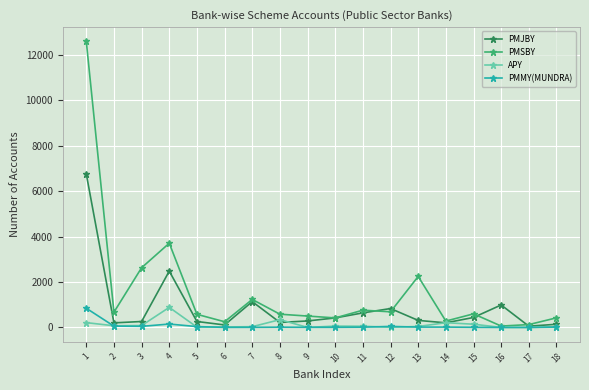

Where does the PMSBY series first go above 598?

1